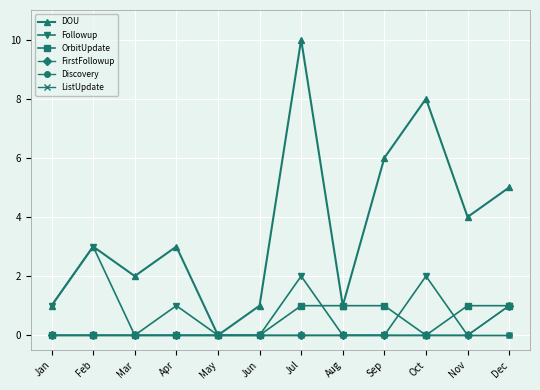

Which category has the highest value across all series?

Jul